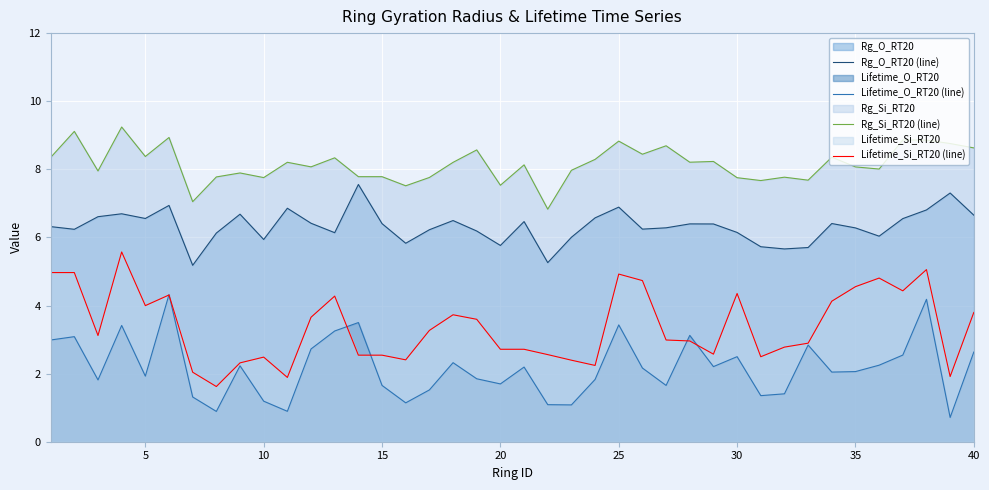

Rank the series by their maximum value, from lowest to highest.

Lifetime_O_RT20 (line), Lifetime_Si_RT20 (line), Rg_O_RT20 (line), Rg_Si_RT20 (line)